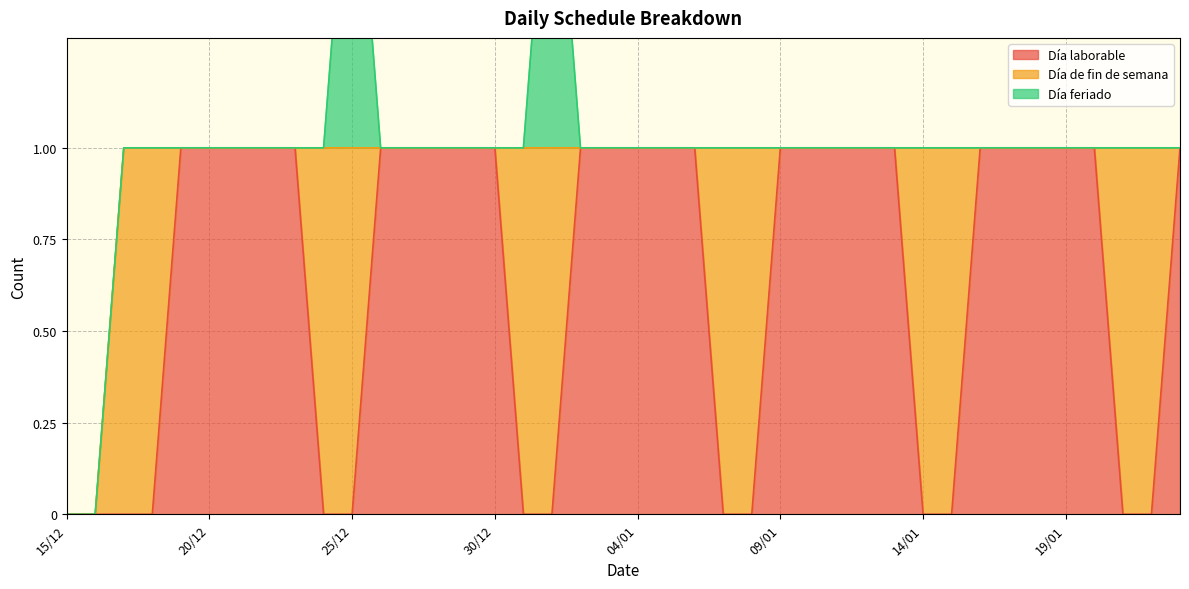

How many times do Día de fin de semana and Día laborable cross each other?

11